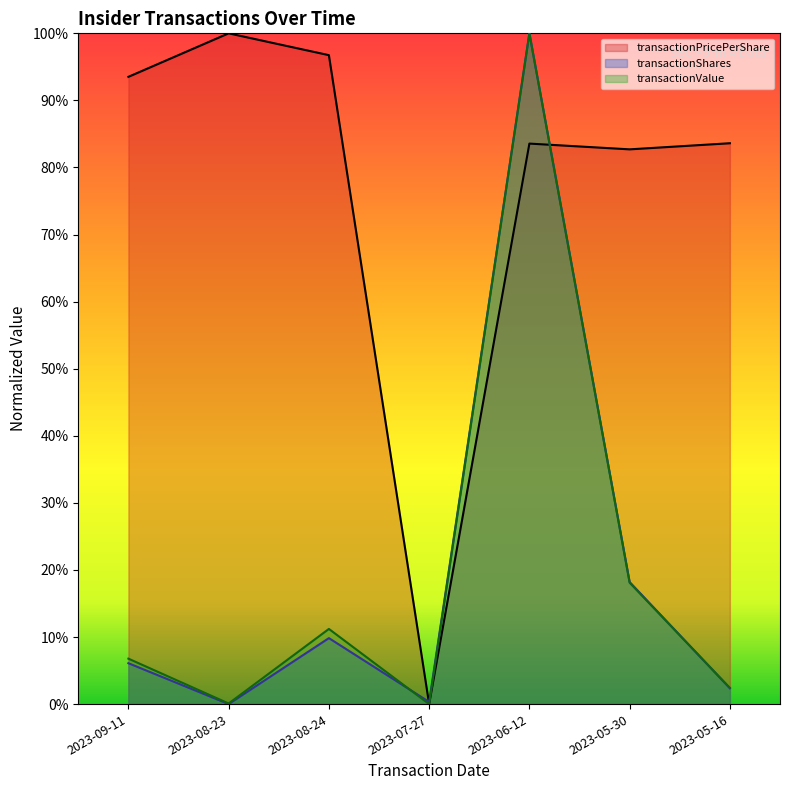

The value of transactionShares at 2023-05-30 is 6.9. True or false?

False